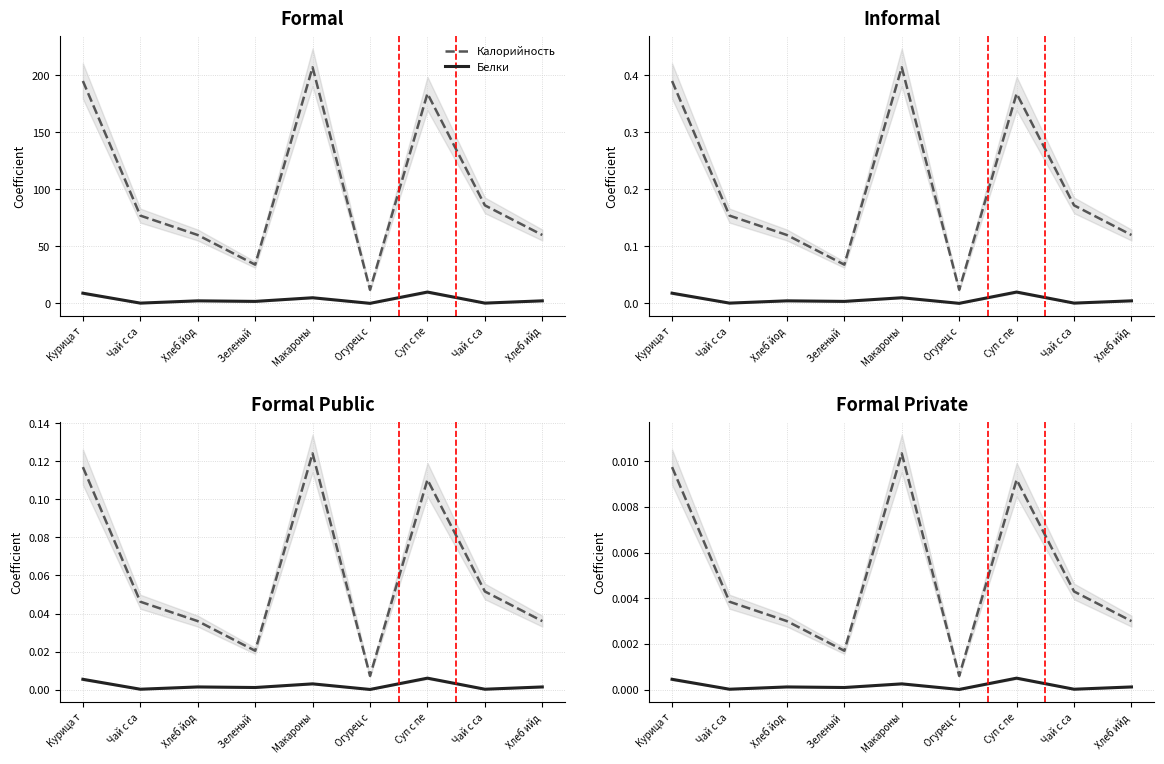

Rank the series at Чай с са from lowest to highest value.

Белки, Калорийность